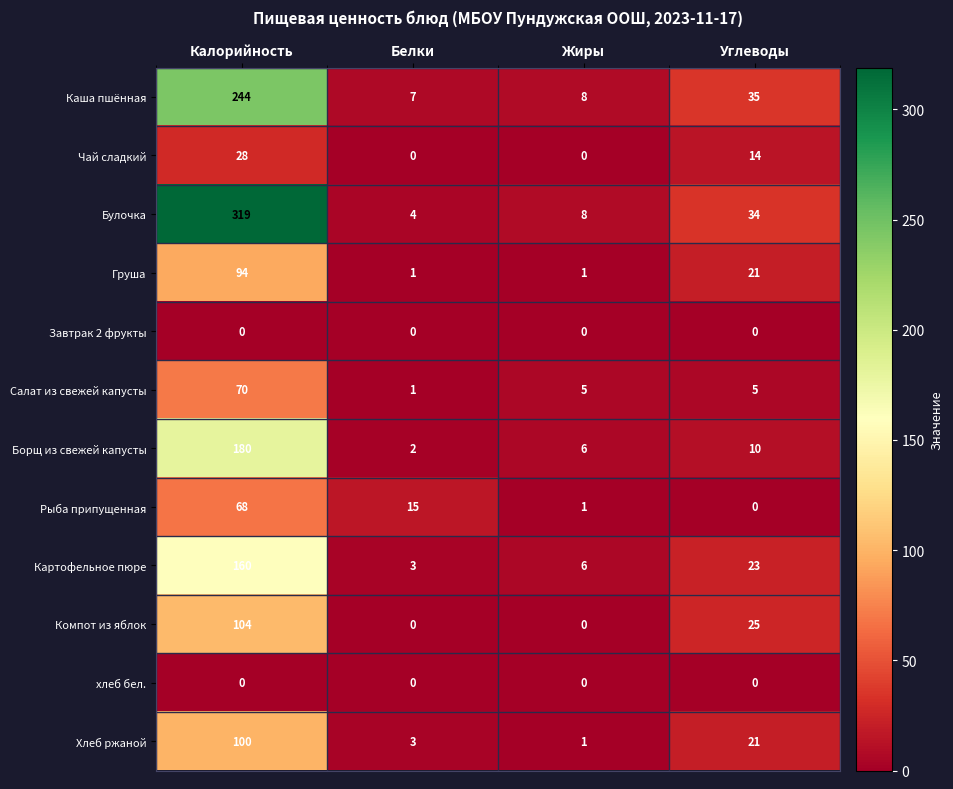

What is the spread (max minus min) of values at Калорийность?

319